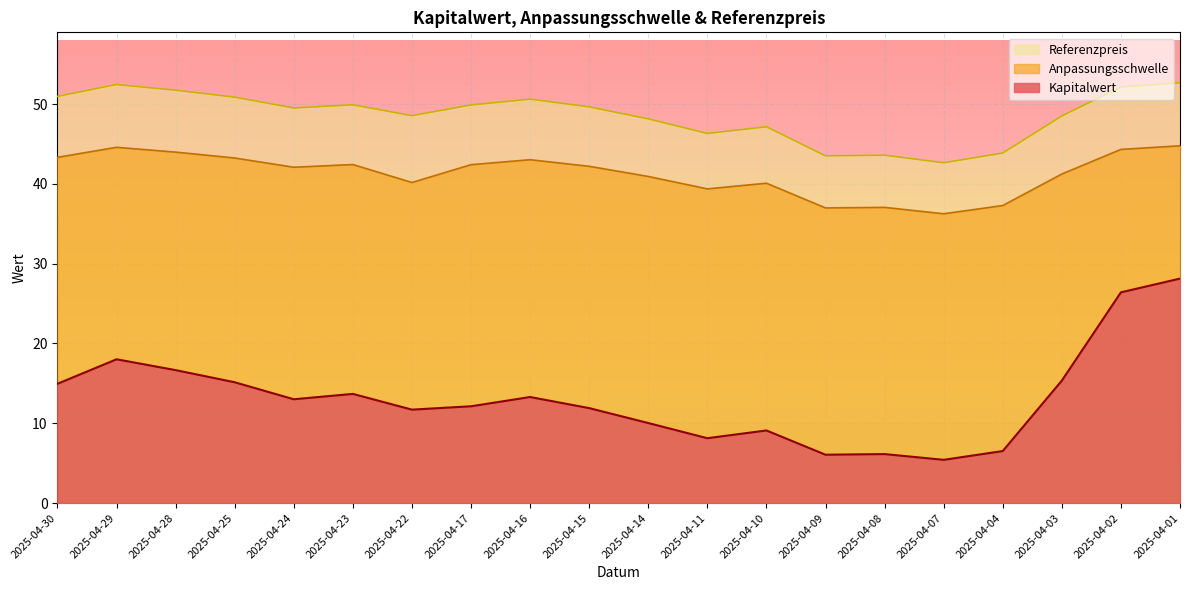

Where is Kapitalwert nearest to the value 16?

2025-04-03